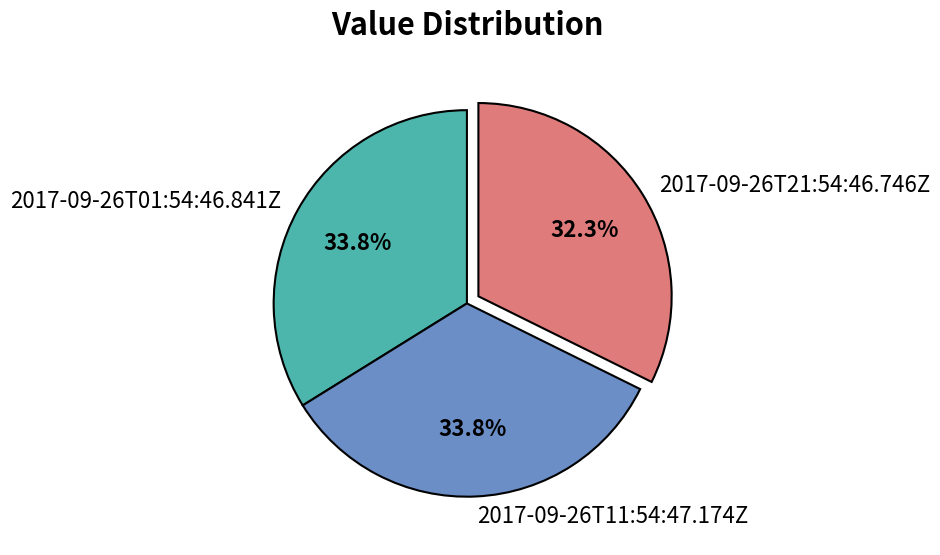

Is there a majority slice in this chart?

No